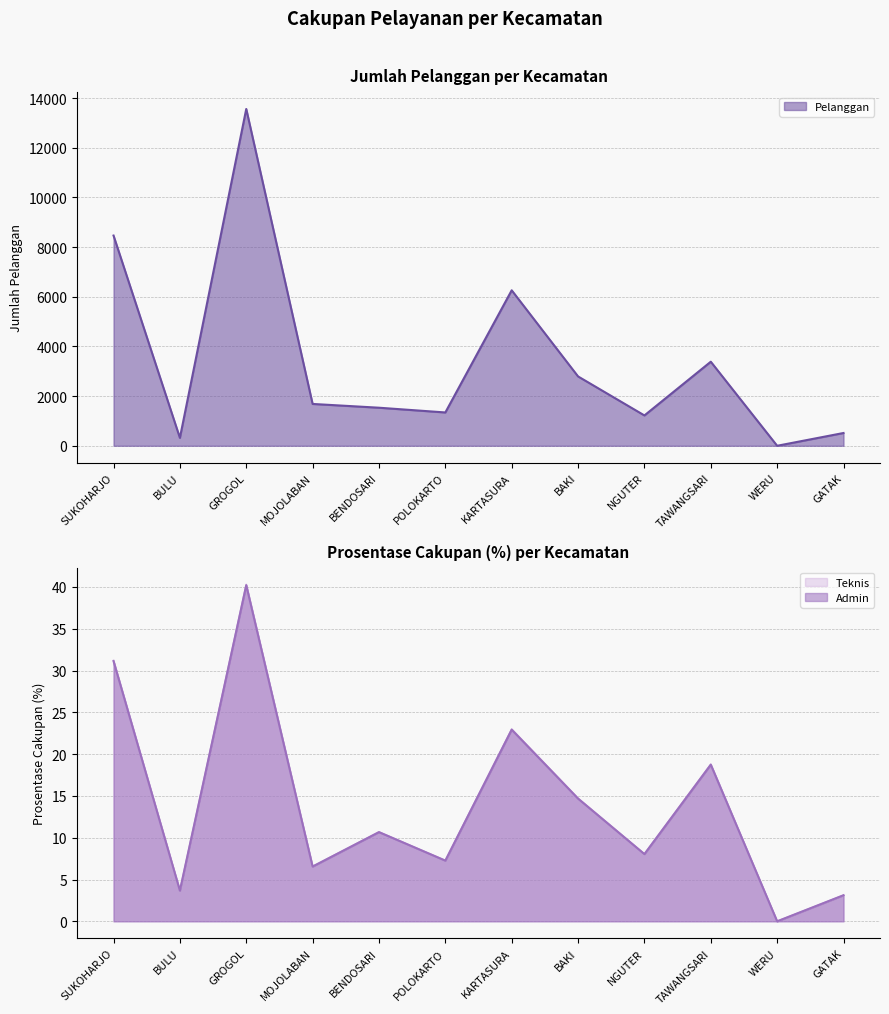

What are all the series names shown in the legend?

Pelanggan, Prosentase_admin, Prosentase_teknis